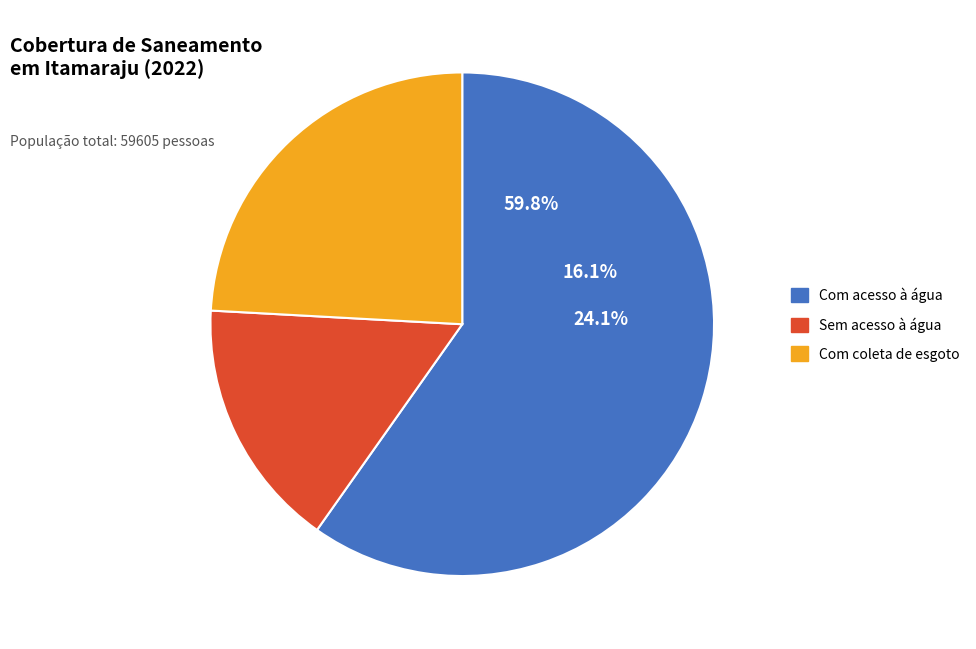

How many slices are in this pie chart?

3